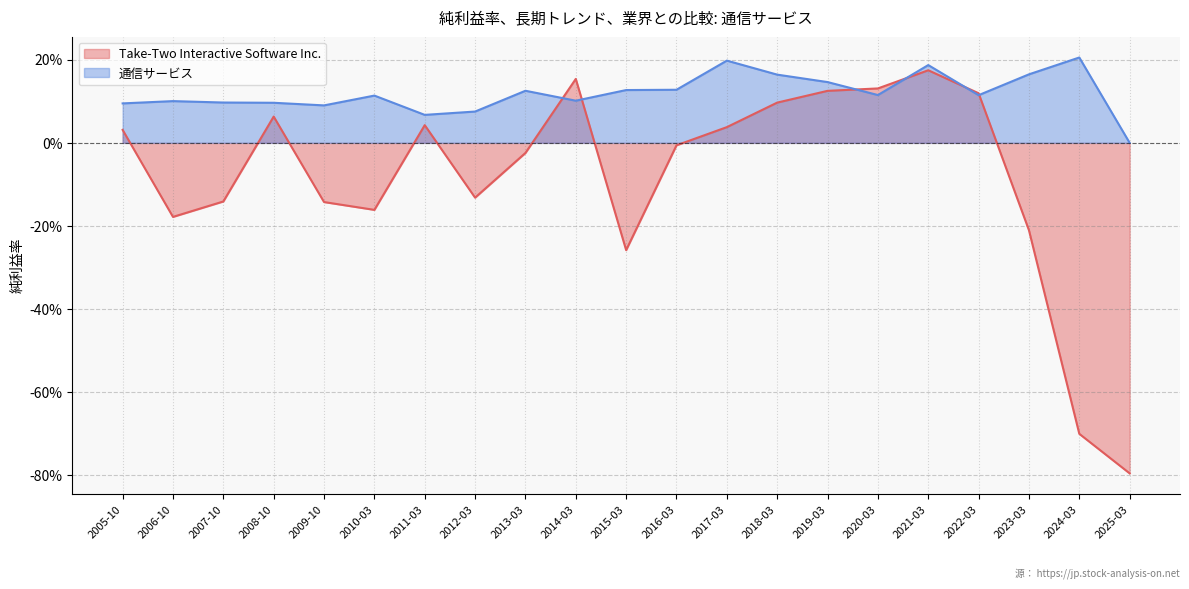

Is the value of Take-Two Interactive Software Inc. at 2016-03 greater than the value of 通信サービス at 2023-03?

No